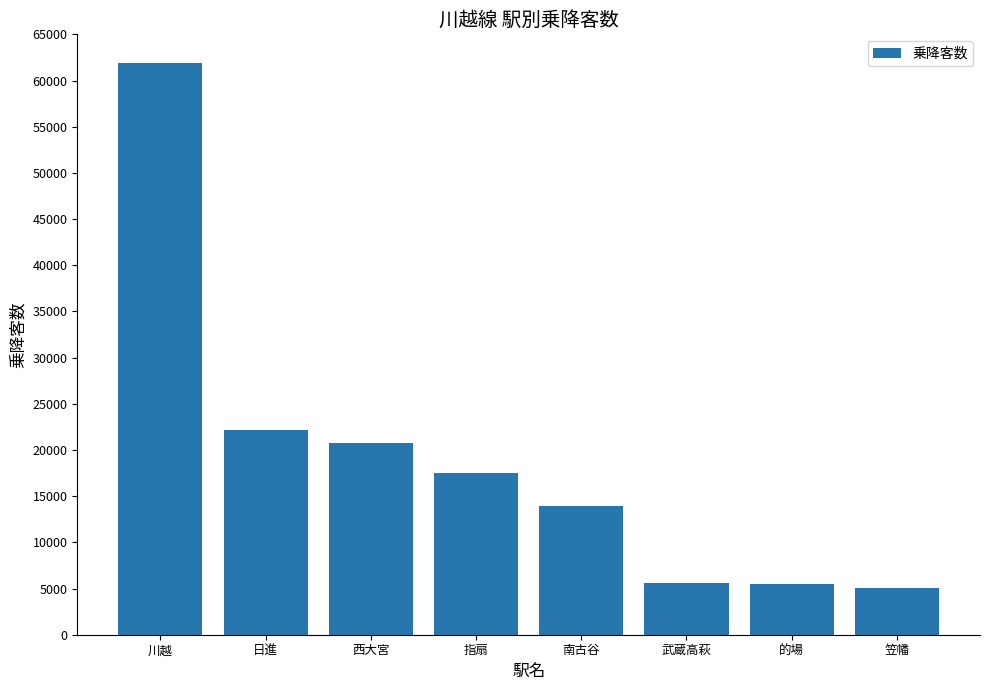

Where is the data nearest to the value 33438?

日進